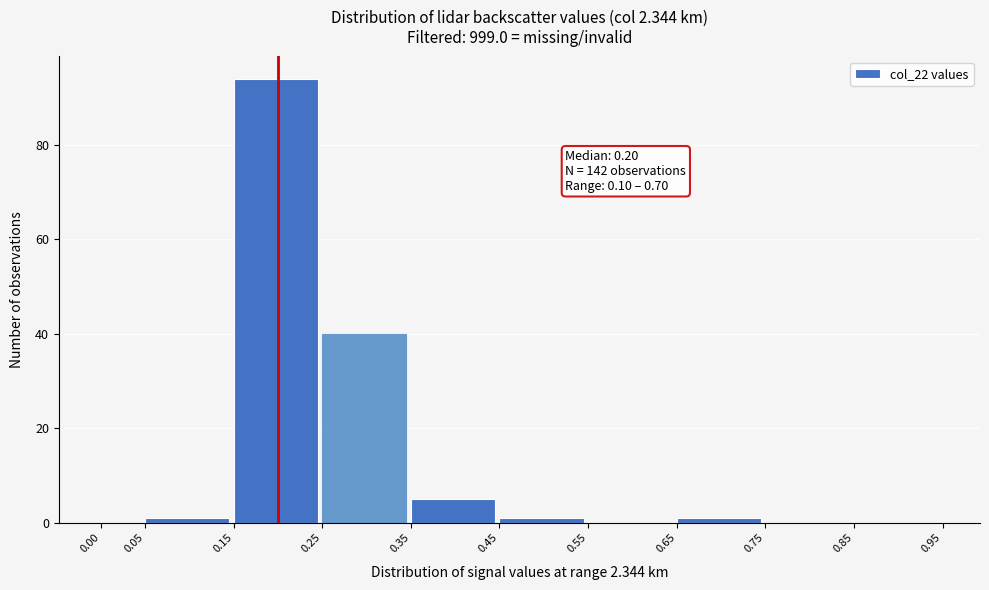

Over which range of the x-axis is the bar tallest?

0.15 to 0.25